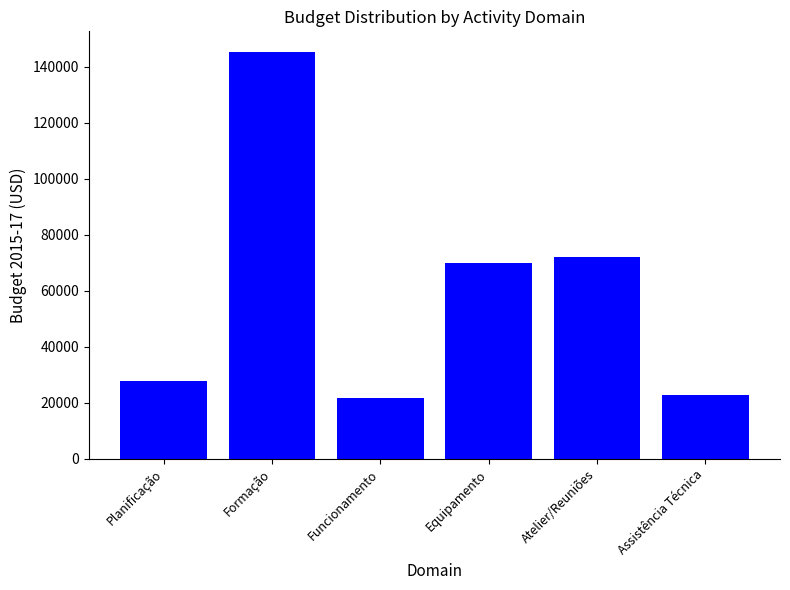

What position from the left is Equipamento?

4